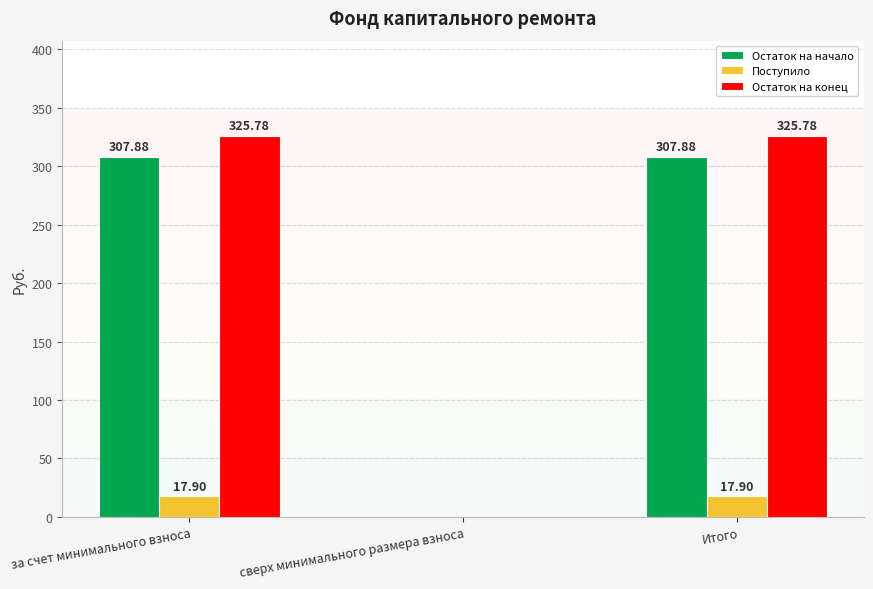

Is the value of Остаток на начало at сверх минимального размера взноса greater than the value of Остаток на конец at за счет минимального взноса?

No